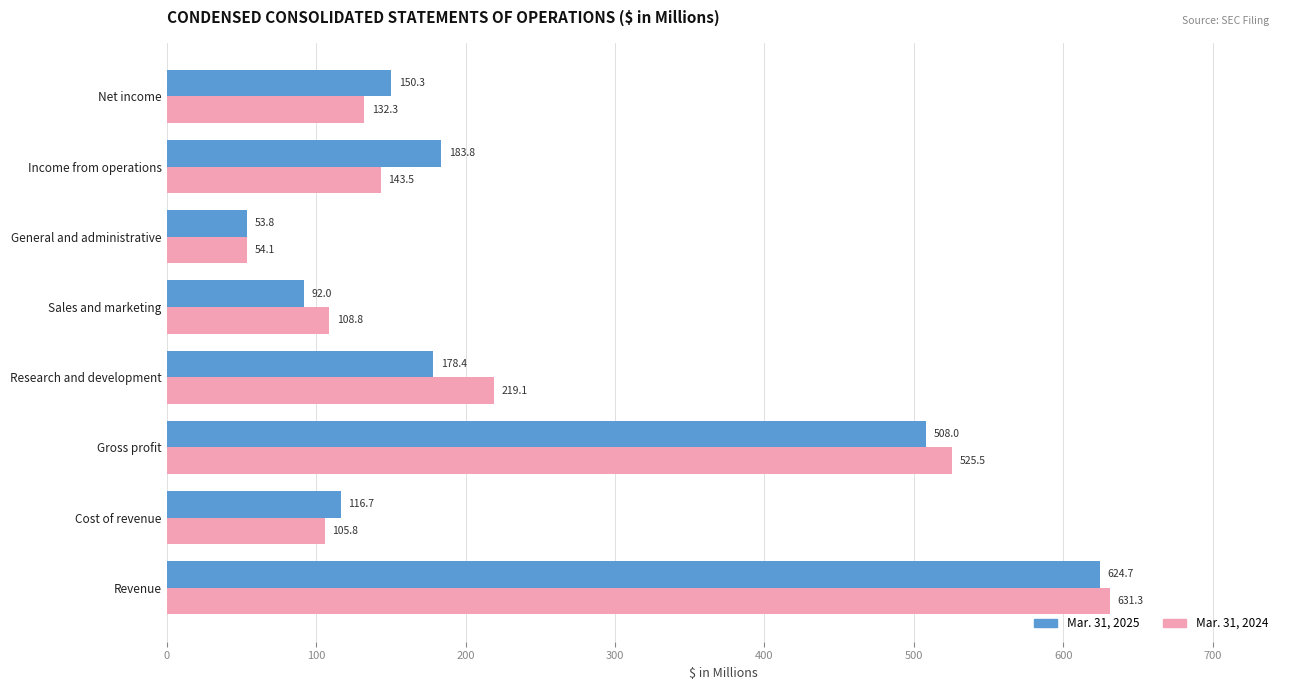

Which series changed the most between Cost of revenue and Income from operations?

Mar. 31, 2025